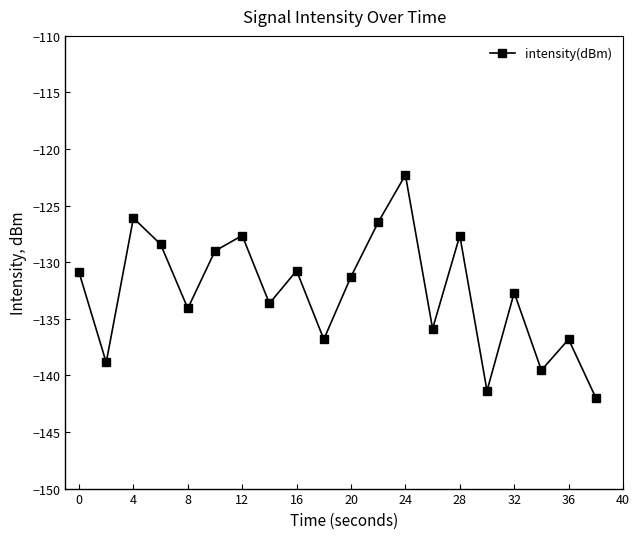

Does the chart display data point markers on the line(s)?

Yes